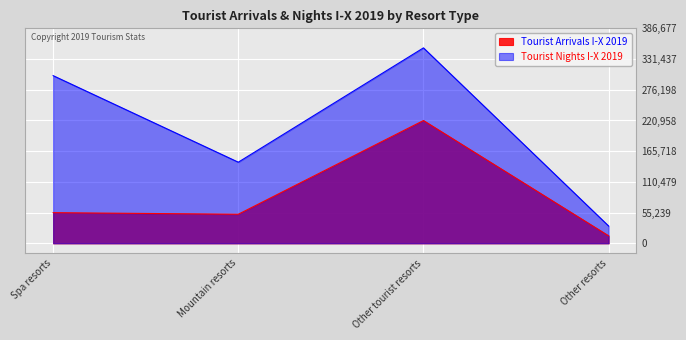

Which series has the largest range (max minus min)?

Tourist Nights I-X 2019